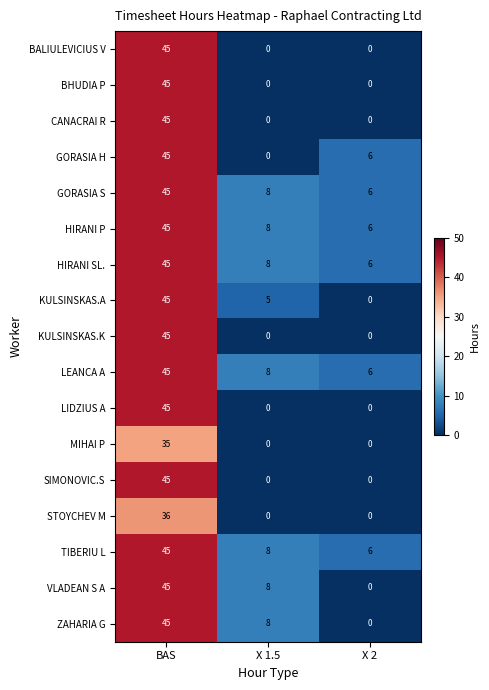

The ZAHARIA G series shows 65 at BAS. True or false?

False